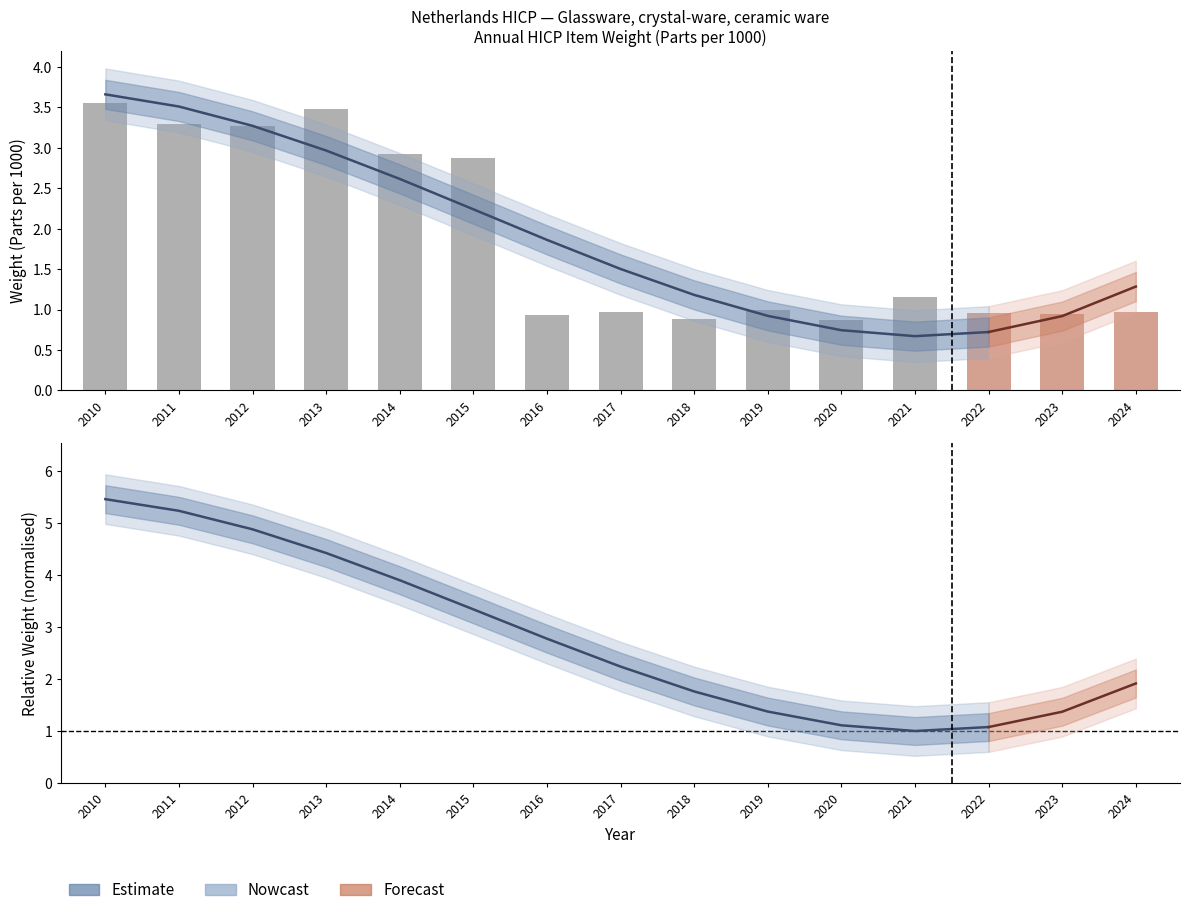

The value at 2019 is 1.0. True or false?

True